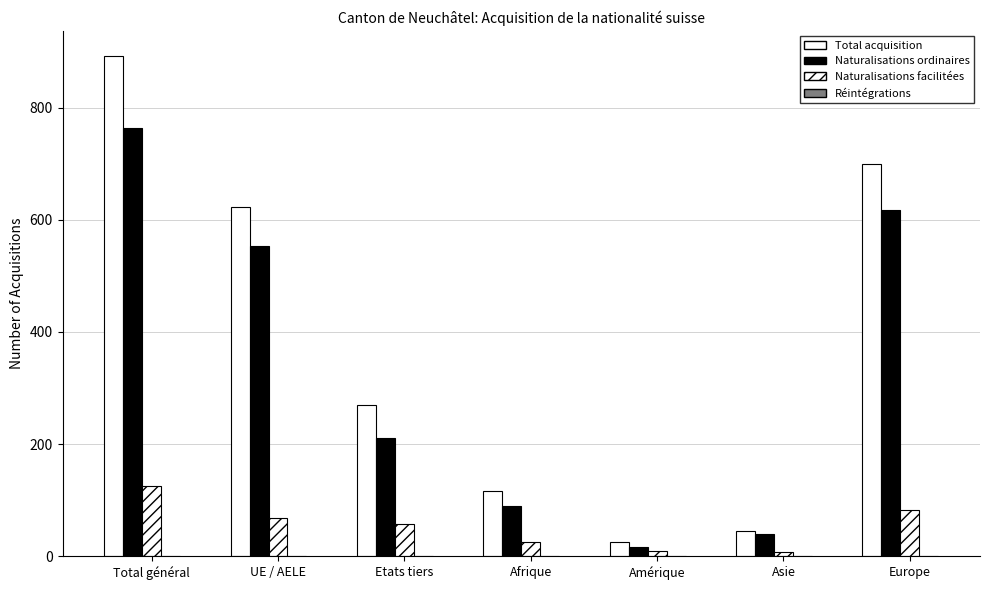

True or false: Total acquisition has a value of 66 at Asie.

False